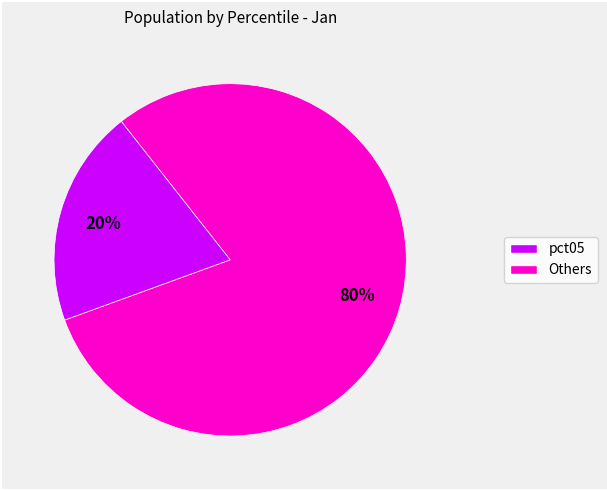

Is there any slice that represents more than half of the pie?

Yes